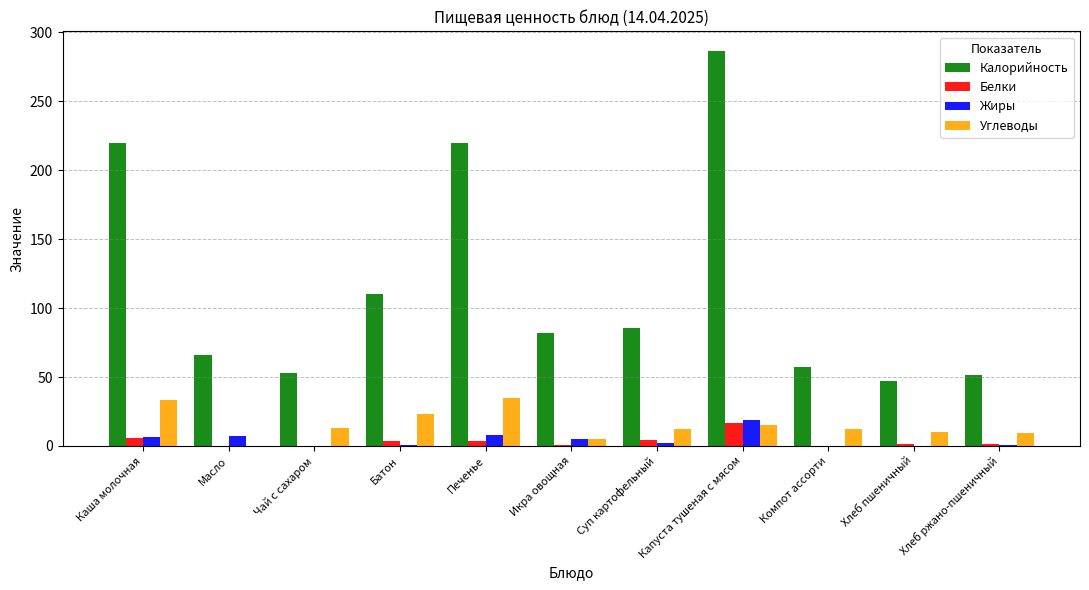

How many data points in Калорийность are above 81?

6